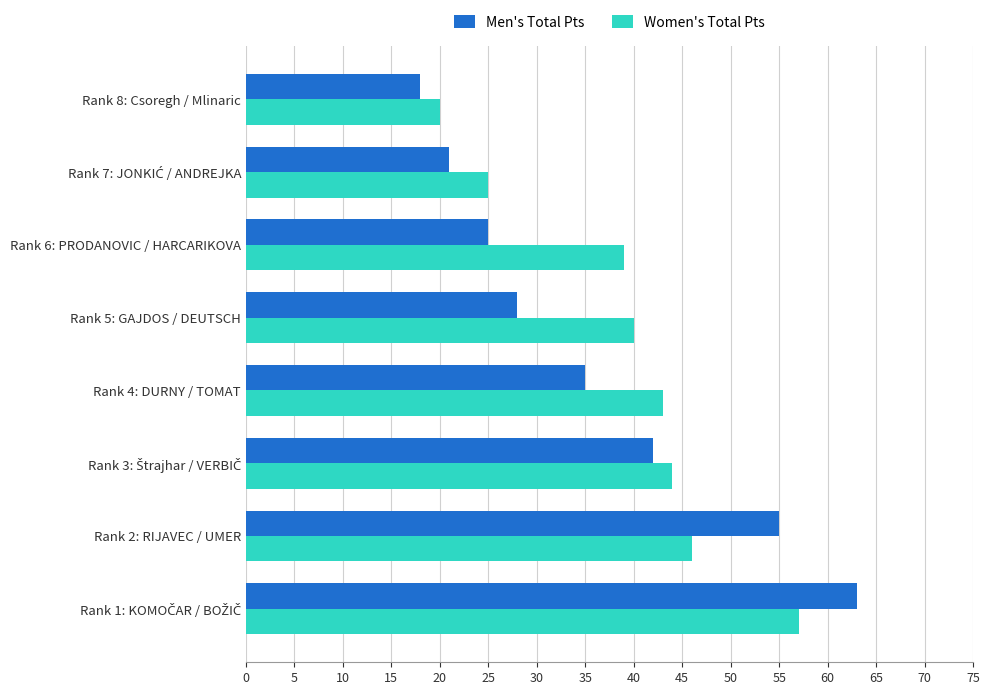

What is the difference between the highest and lowest values at Rank 4: DURNY / TOMAT?

8